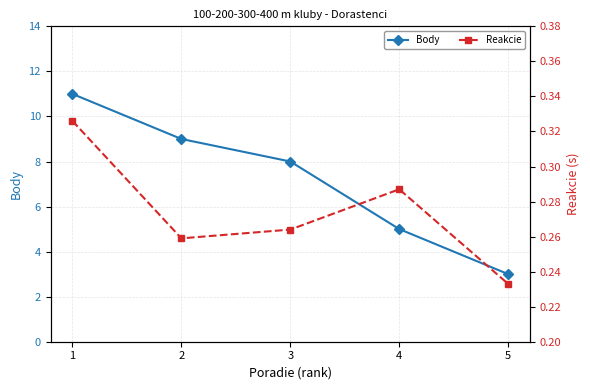

At how many categories does at least one series exceed 3?

4